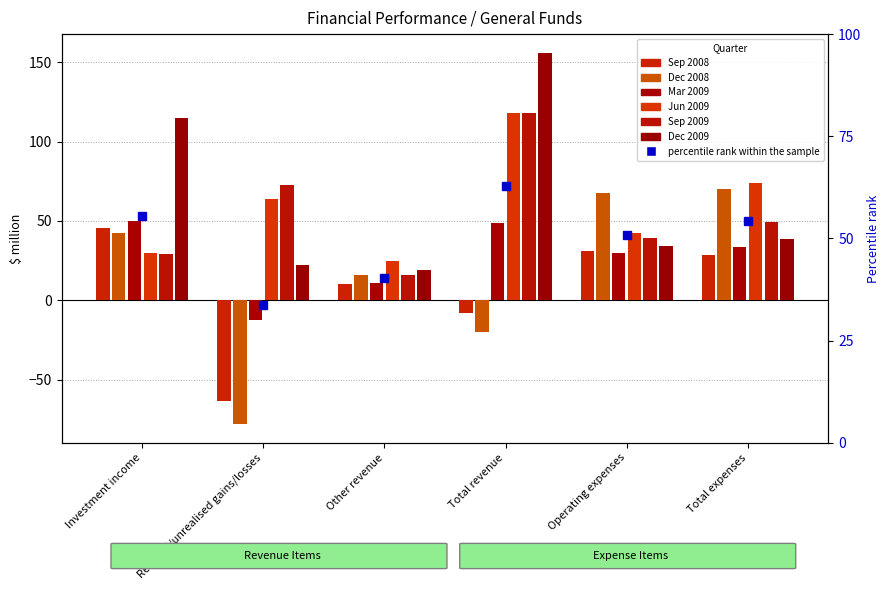

Where is Mar 2009 nearest to the value 18?

Other revenue